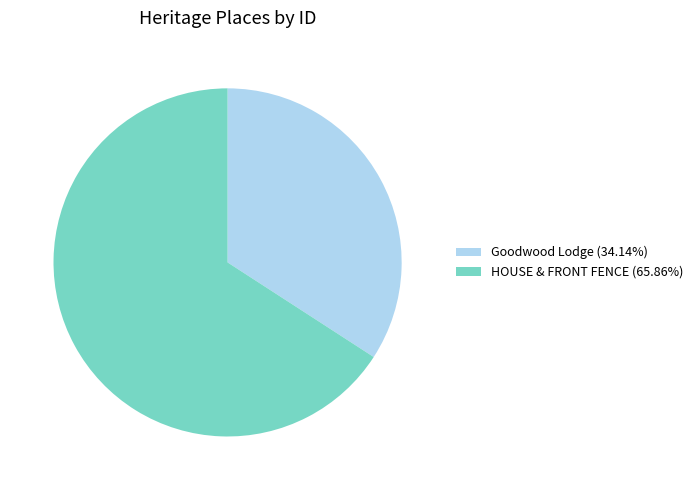

The HOUSE & FRONT FENCE slice represents 66% of the pie. True or false?

True